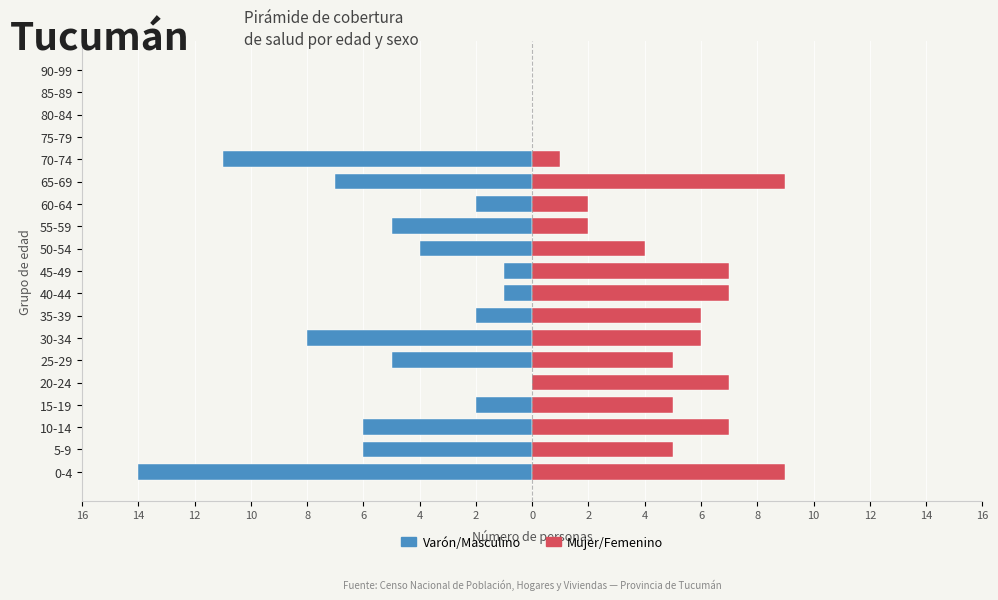

What is the average value of the Mujer/Femenino series?

4